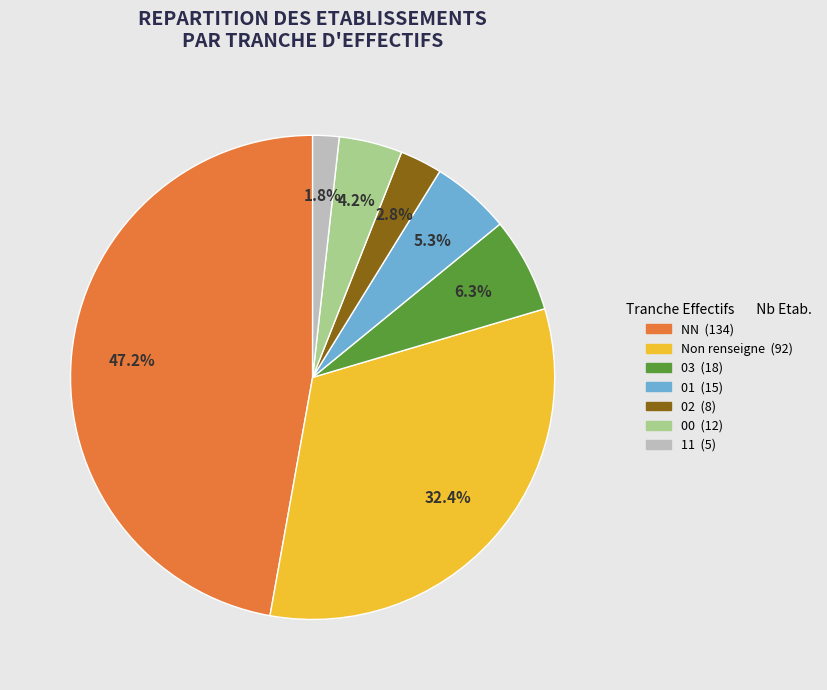

Is there a majority slice in this chart?

No